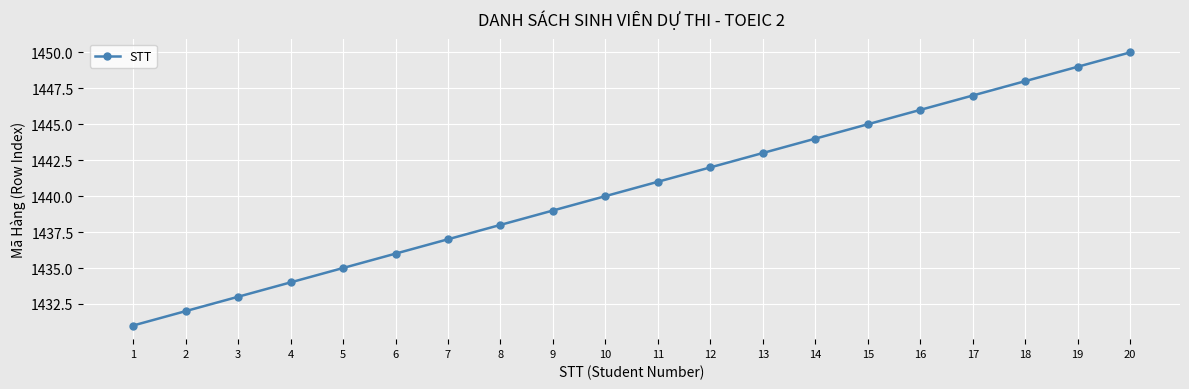

How many series are shown in this chart?

1